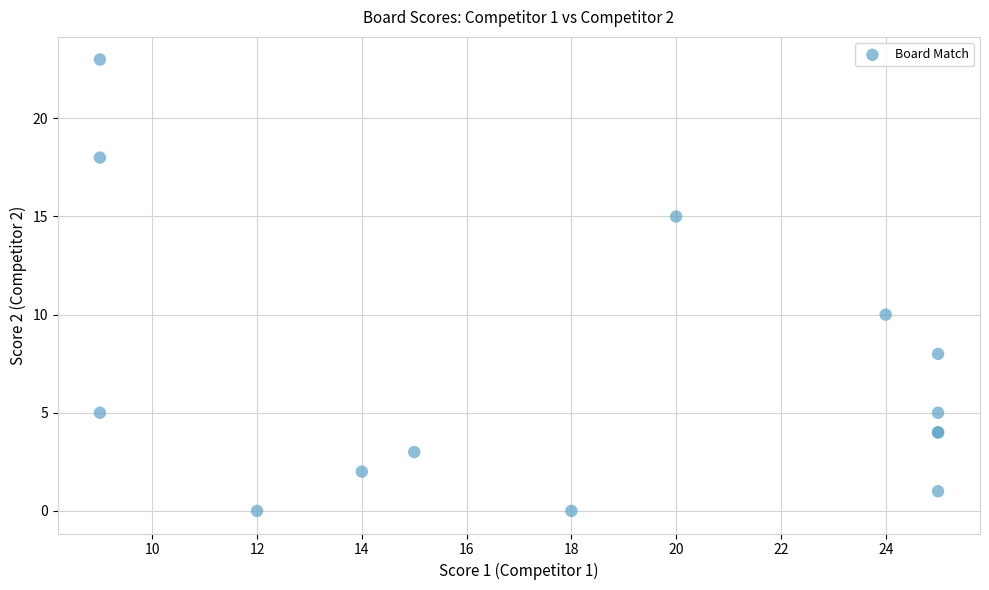

What Y value in the scatter plot is closest to 11?

10